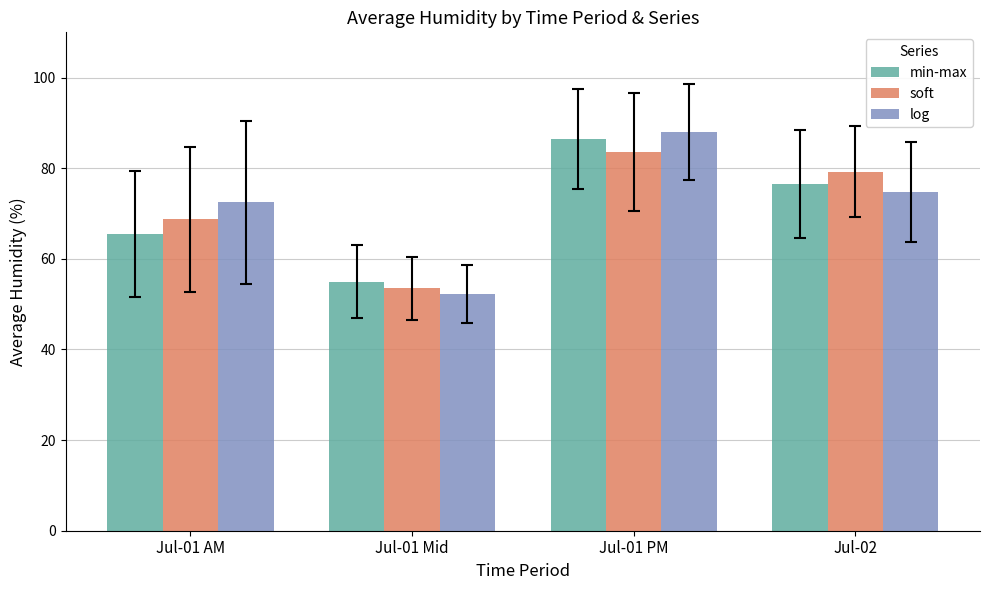

How many groups of bars are there?

4